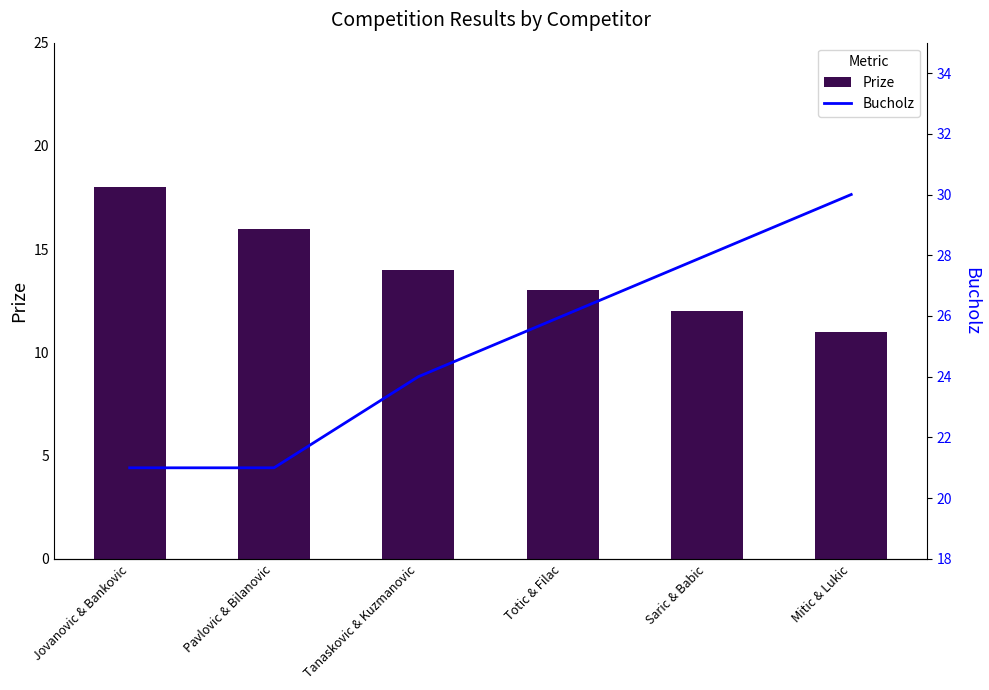

Count the number of categories in the chart.

6